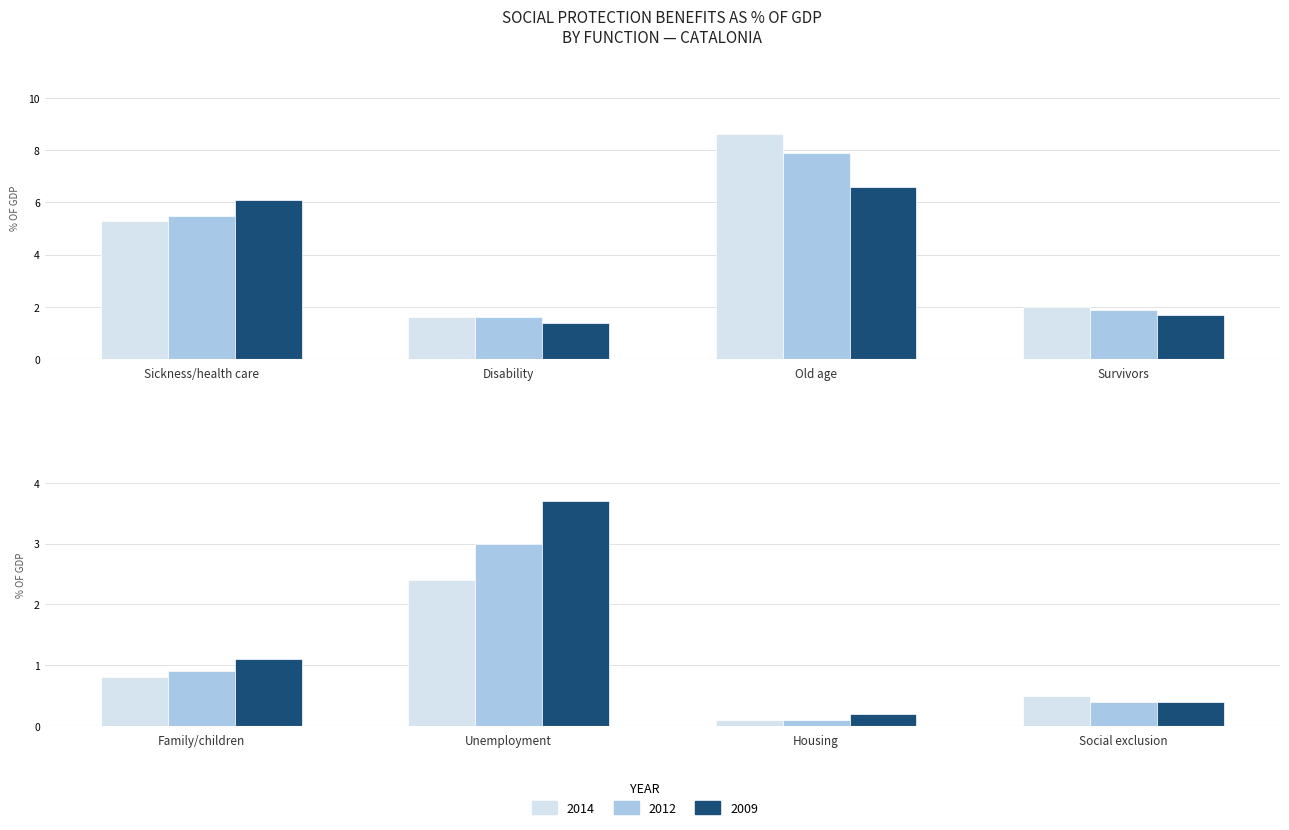

What is the highest value of the 2012 series?

7.9